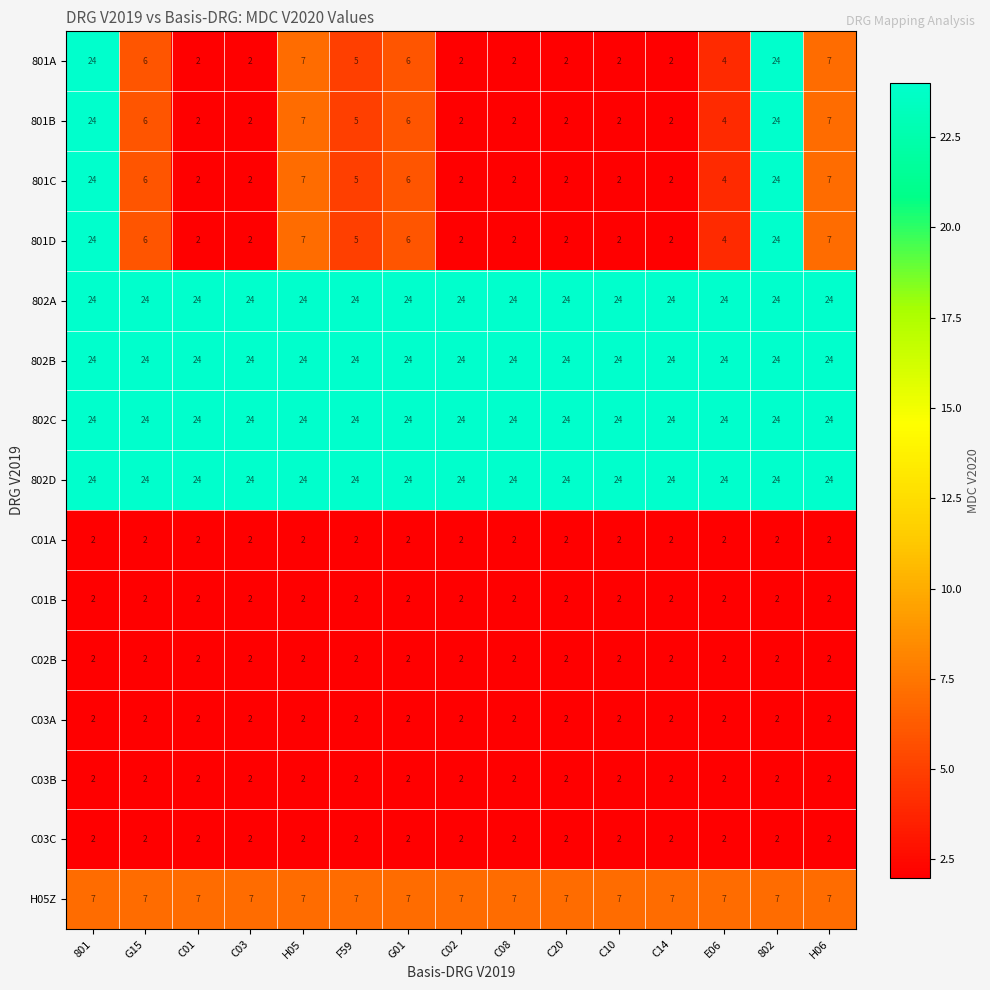

What is the total value across all series at 802?

211